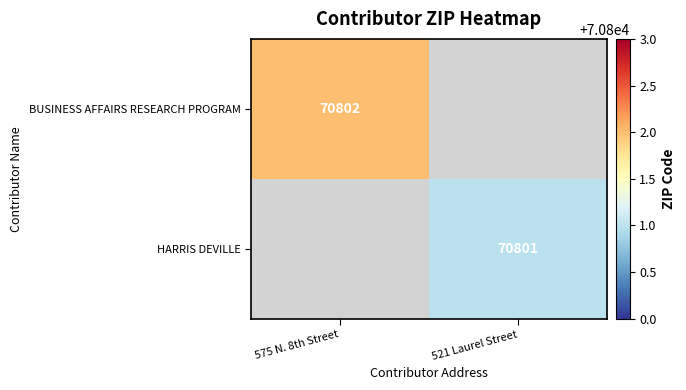

Which category has the lowest value across all series?

521 Laurel Street